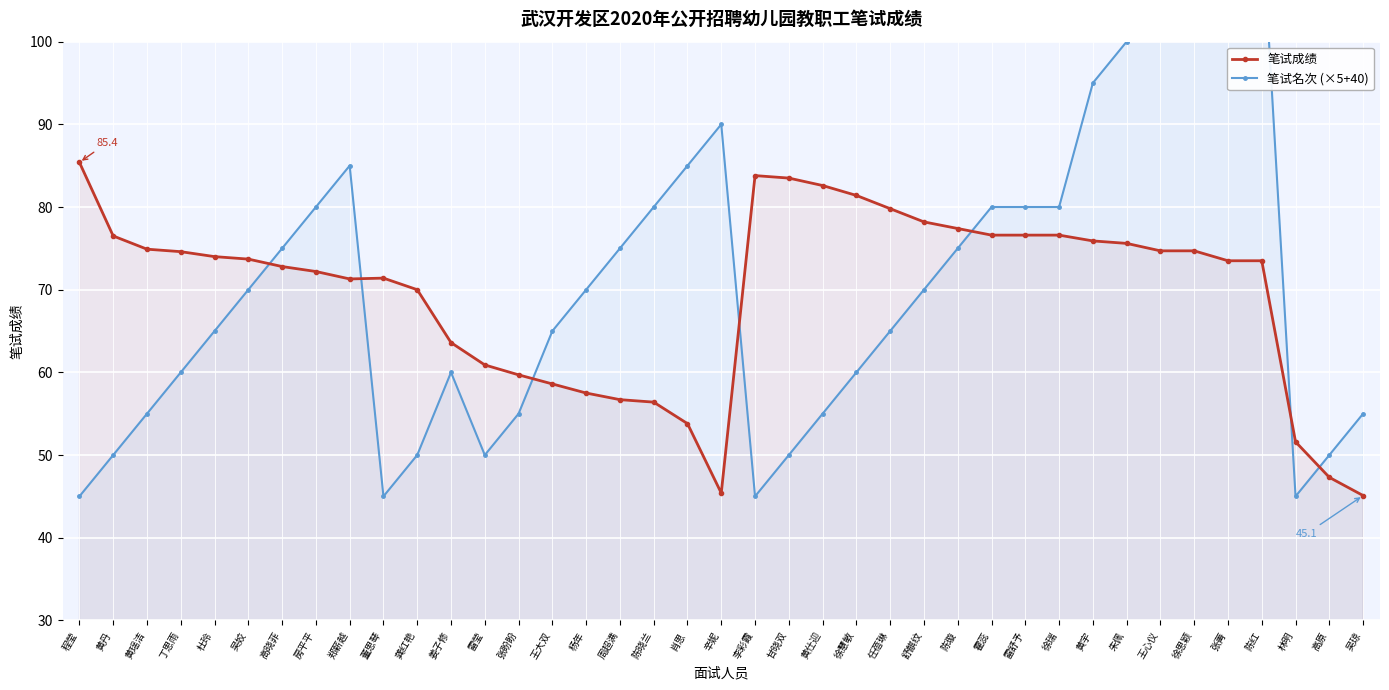

What is the label of the 5th point from the right?

张菁